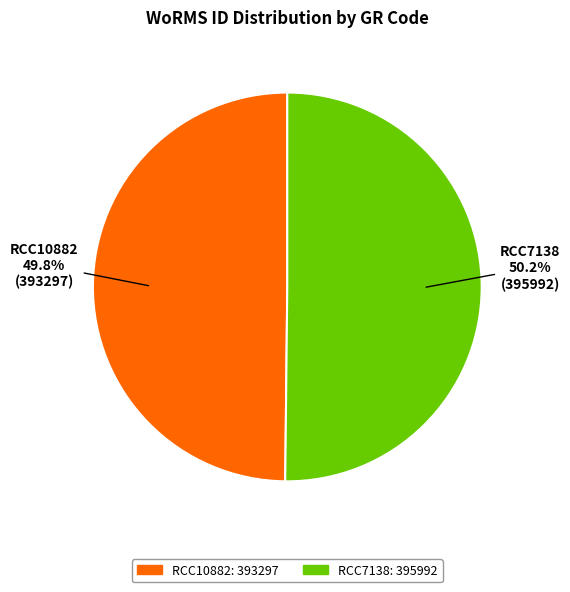

The RCC10882 slice represents 50% of the pie. True or false?

True